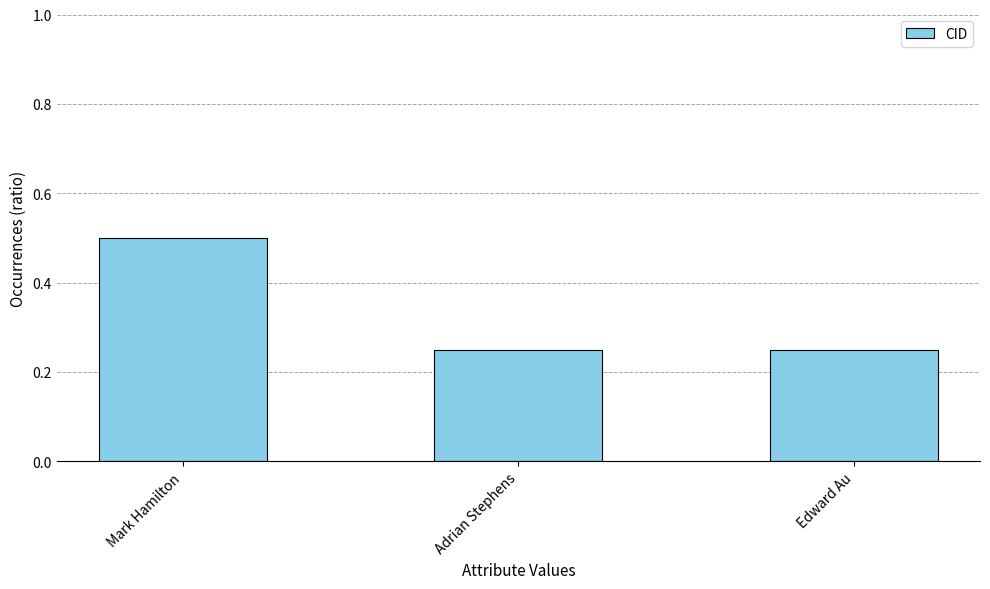

What is the label of the 2nd bar from the right?

Adrian Stephens